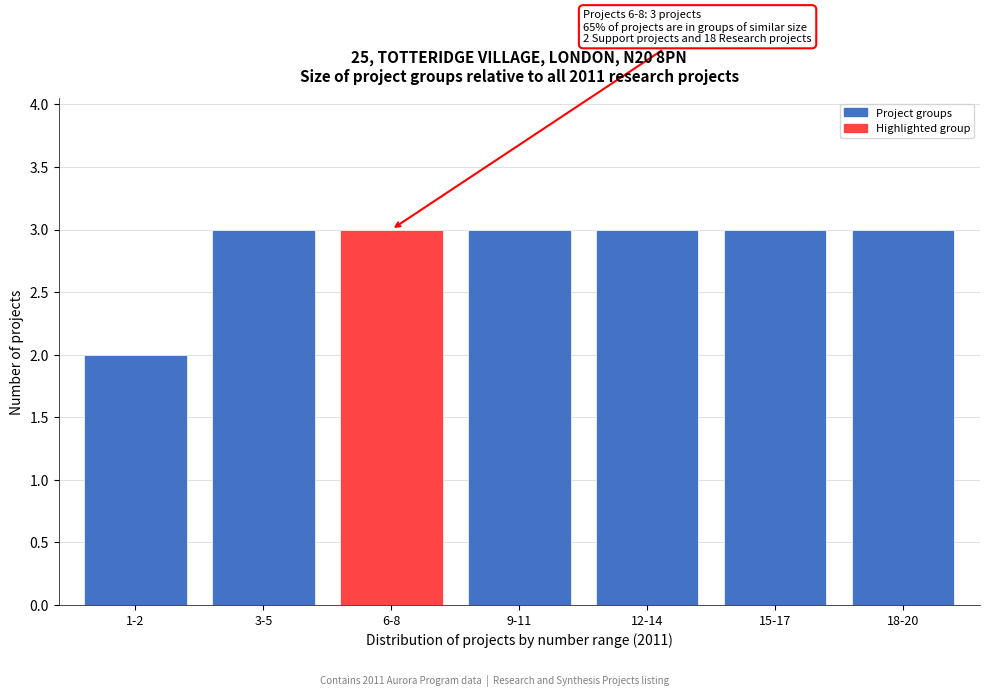

Reading right to left, list all the values displayed in this chart.

18-20=3	15-17=3	12-14=3	9-11=3	6-8=3	3-5=3	1-2=2